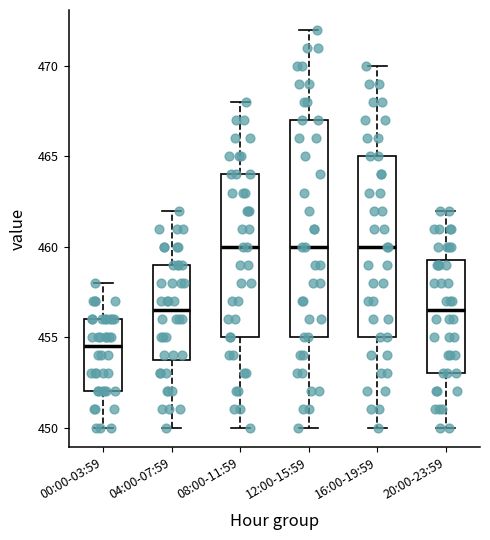

Reading left to right, transcribe this box plot: for each box, give where its median line is, the range the box spans, and where its two whiskers end, as read against the y-axis. The values are not printed on the chart, so give them approximately, as read against the axis.

00:00-03:59: median 454.5, box 452.0 to 456.0, whiskers 450.0 to 458.0
04:00-07:59: median 456.5, box 454.0 to 459.0, whiskers 450.0 to 462.0
08:00-11:59: median 460.0, box 455.0 to 464.0, whiskers 450.0 to 468.0
12:00-15:59: median 460.0, box 455.0 to 467.0, whiskers 450.0 to 472.0
16:00-19:59: median 460.0, box 455.0 to 465.0, whiskers 450.0 to 470.0
20:00-23:59: median 456.5, box 453.0 to 459.5, whiskers 450.0 to 462.0